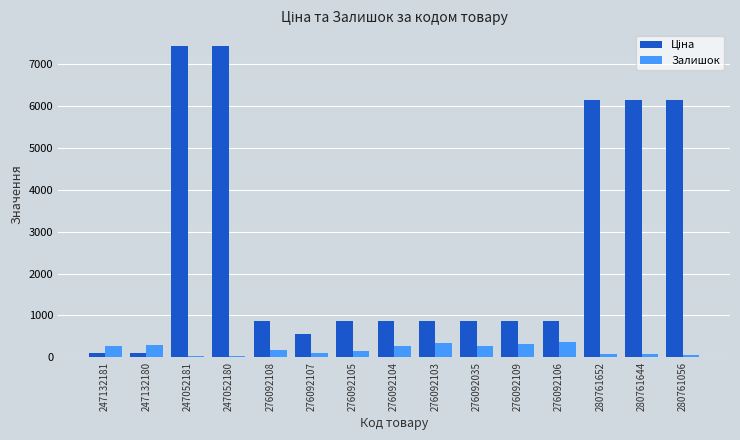

What is the maximum value shown in the chart?

7436.2